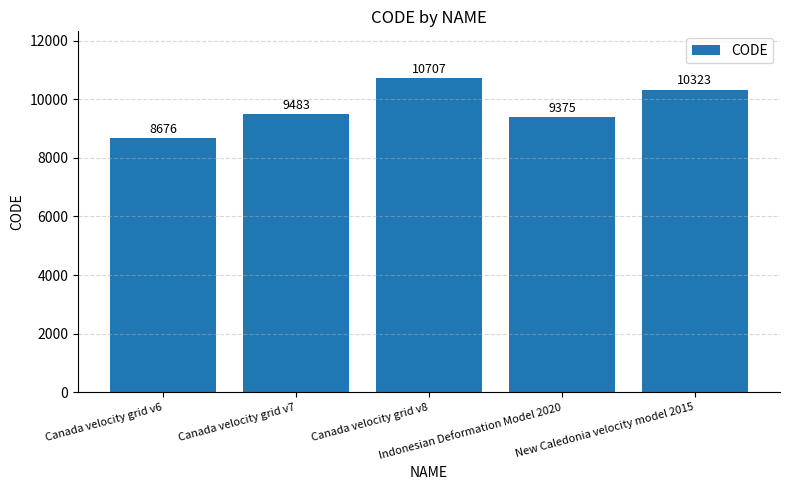

What is the label of the 3rd bar from the left?

Canada velocity grid v8